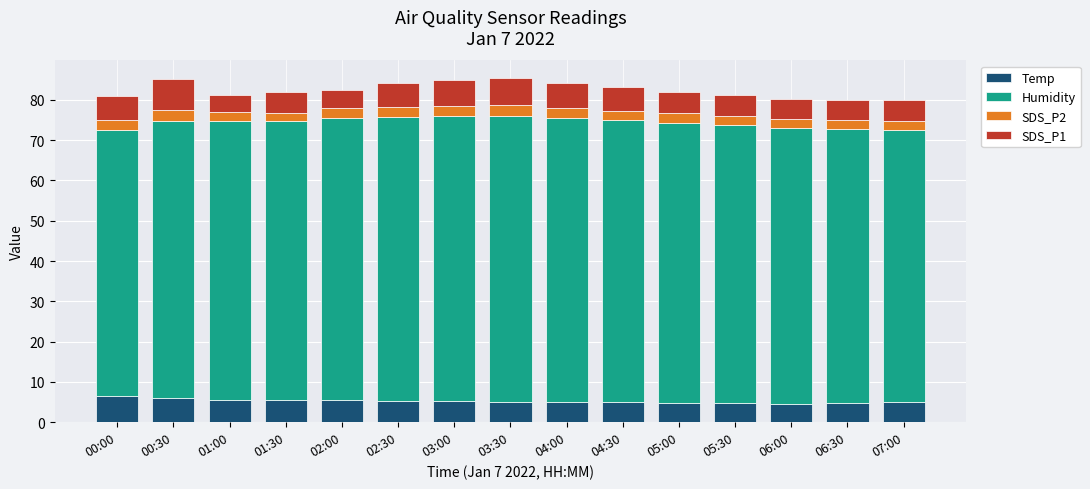

What is the average value of the Temp series?

5.2